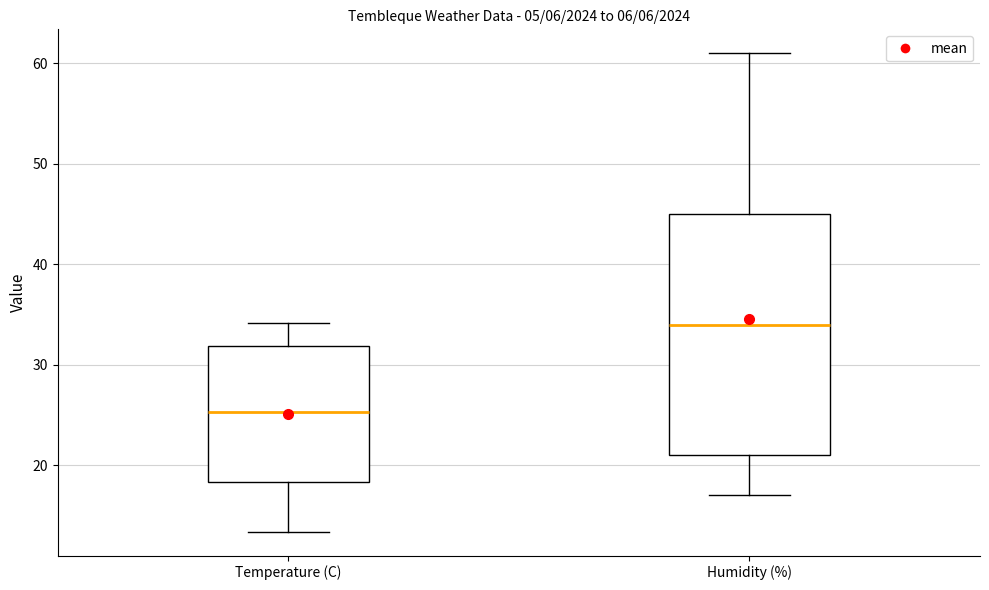

Comparing the boxes themselves (not the whiskers), which one is the tallest?

Humidity (%)